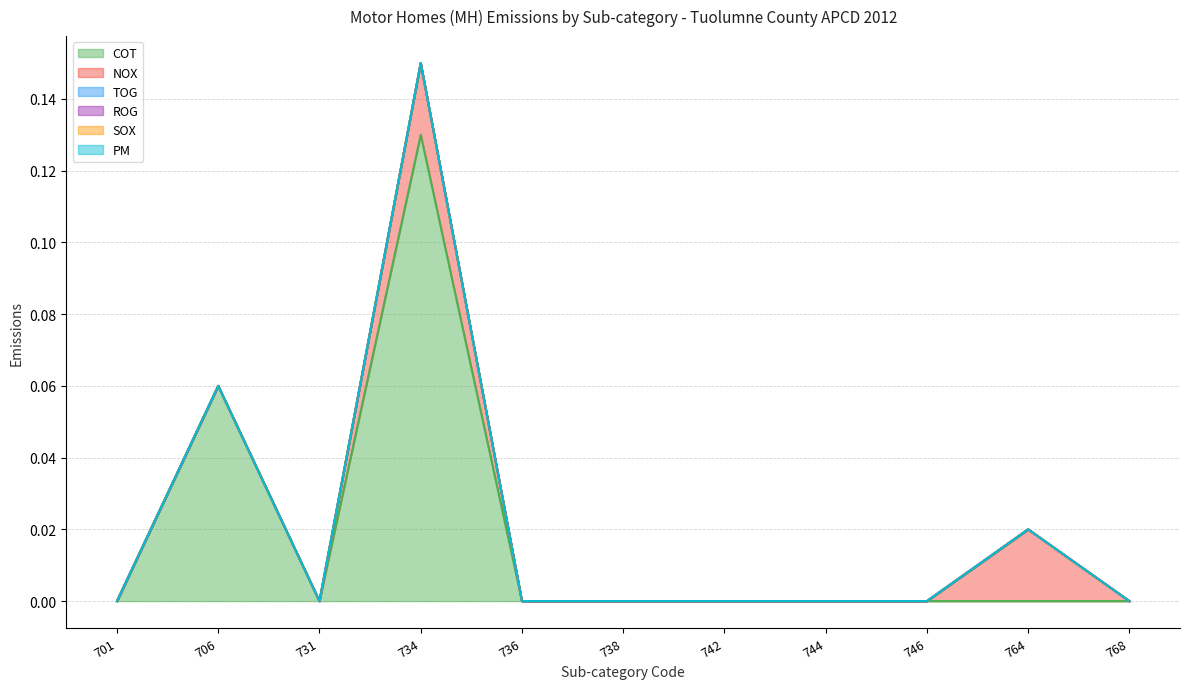

Which series has the largest range (max minus min)?

COT